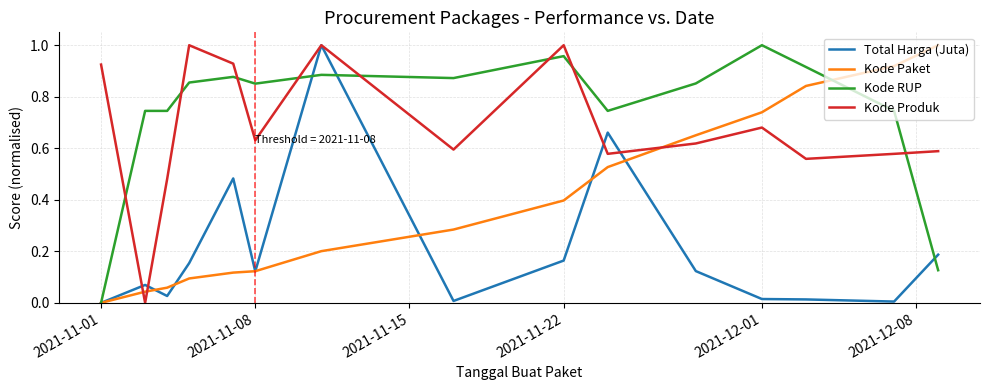

How many lines are shown in the chart?

4